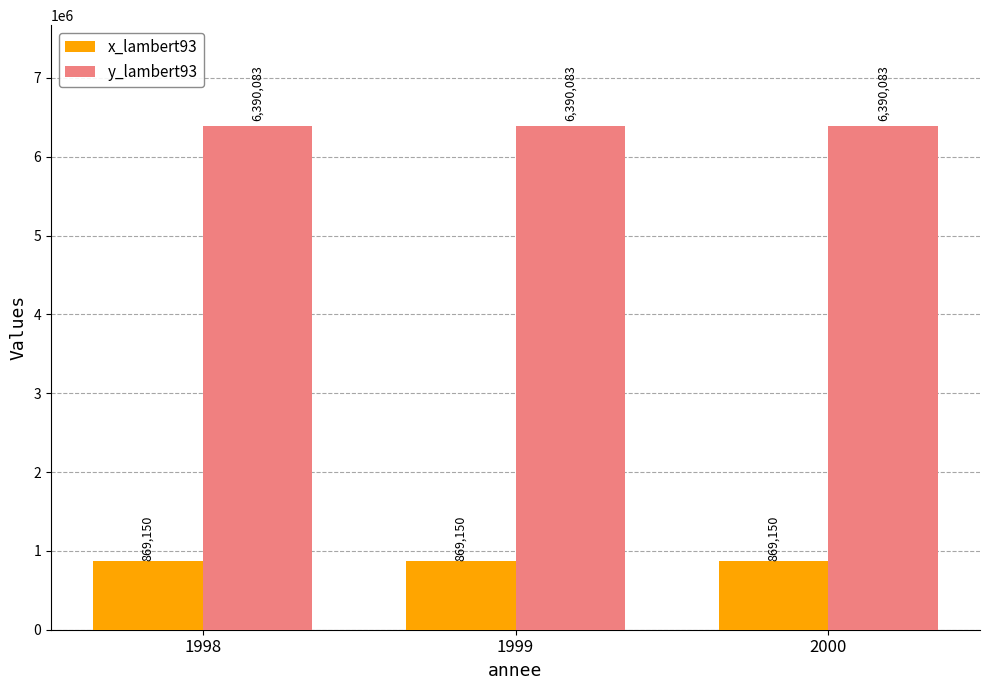

What is the spread (max minus min) of values at 1998?

5520933